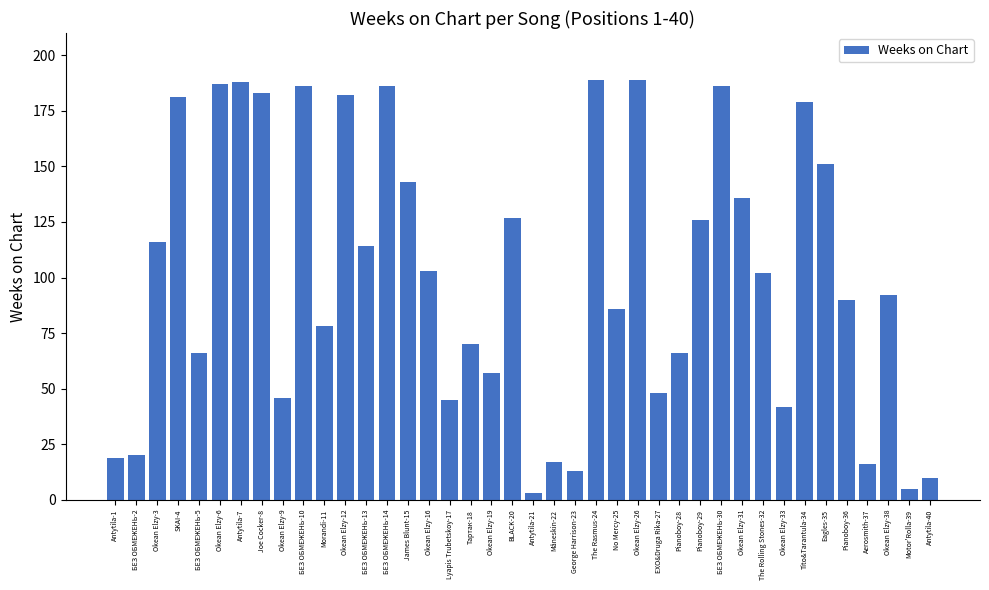

Where is the data nearest to the value 96?

Okean Elzy-38